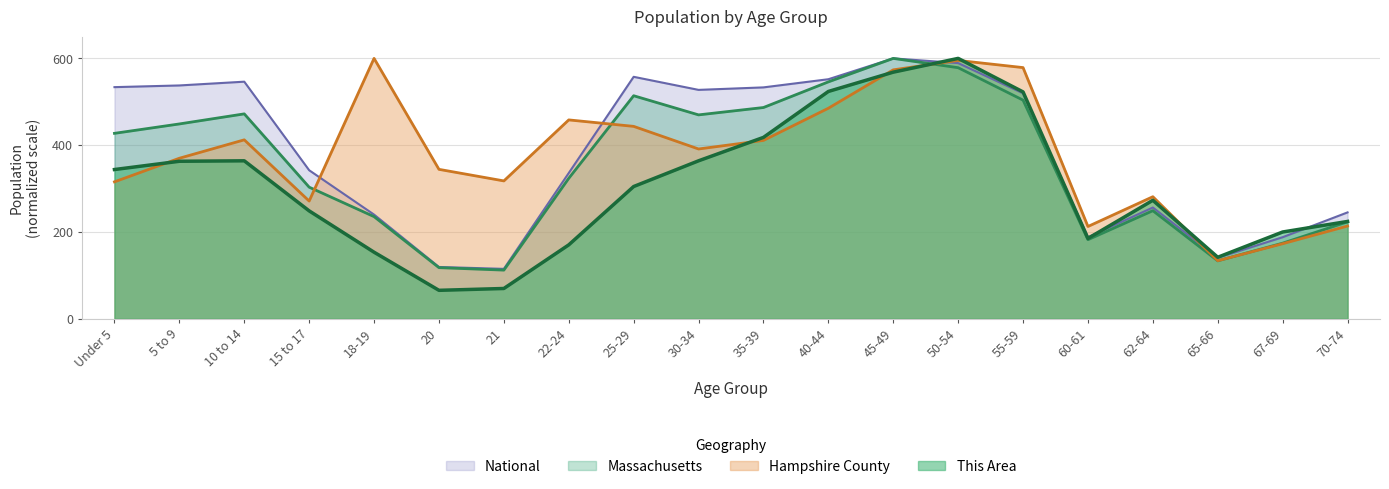

True or false: Hampshire County has more than 0 interior local peaks.

True